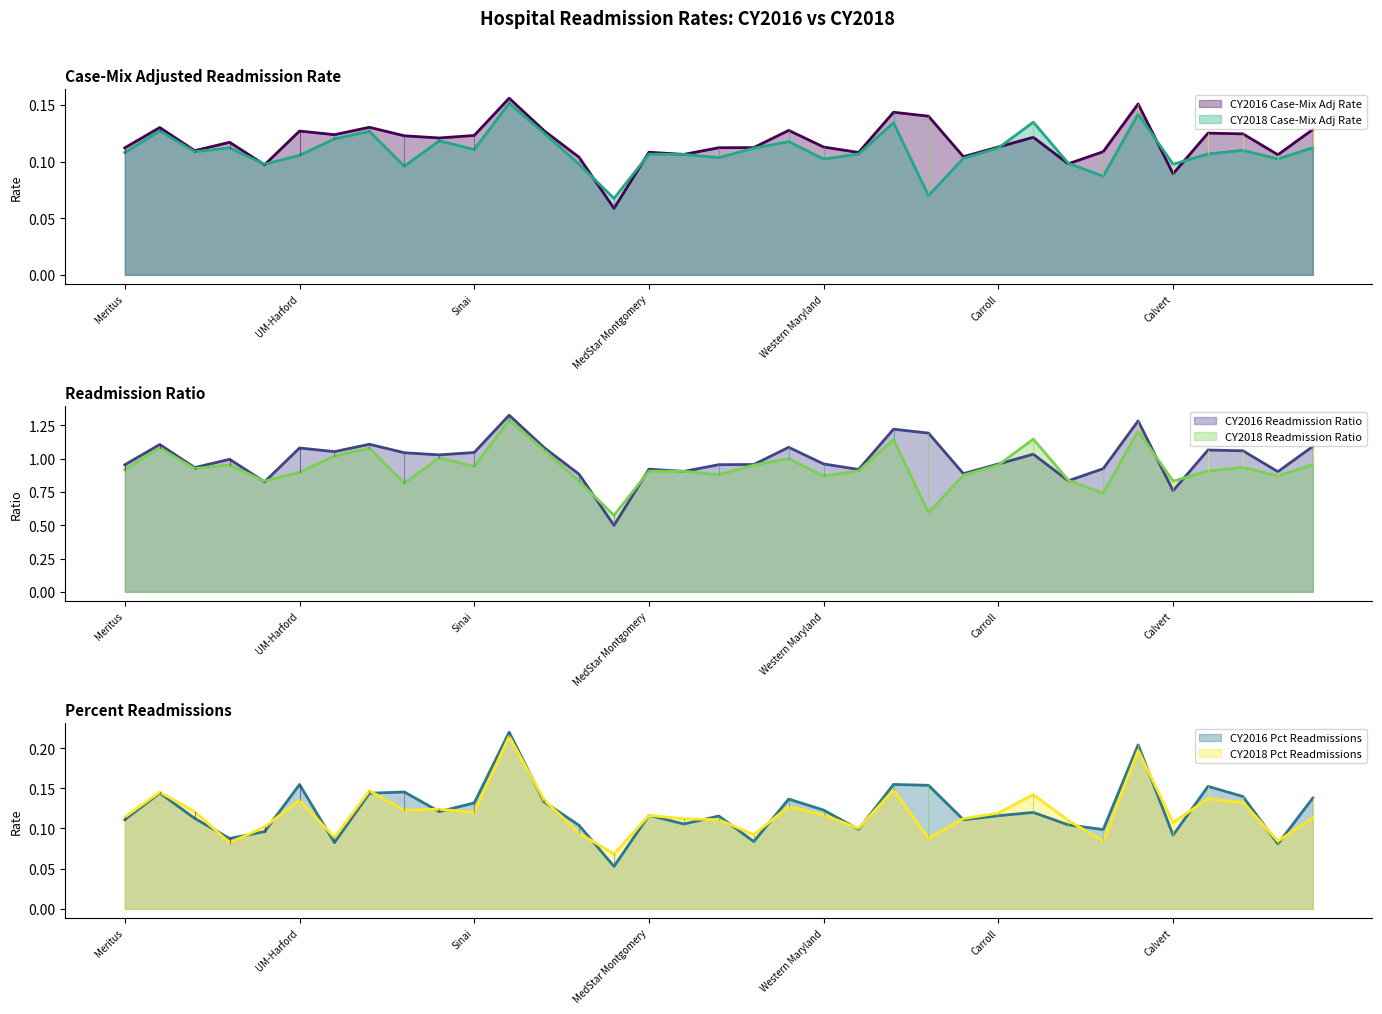

Reading right to left, extract all data points from this chart.

CY2016 Case-Mix Adj Rate: McCready=0.1	GBMC=0.1	UM-BWMC=0.1	Northwest=0.1	Calvert=0.1	UMMC Midtown=0.2	UM-Easton=0.1	UM-Charles Regional=0.1	MedStar Harbor=0.1	Carroll=0.1	Union of Cecil=0.1	UM-Chestertown=0.1	JH Bayview=0.1	MedStar St. Mary's=0.1	Western Maryland=0.1	MedStar Union Mem=0.1	Anne Arundel=0.1	Suburban=0.1	Peninsula=0.1	MedStar Montgomery=0.1	Garrett=0.1	Washington Adventist=0.1	MedStar Fr Square=0.1	Bon Secours=0.2	Sinai=0.1	St. Agnes=0.1	UM-Dorchester=0.1	Johns Hopkins=0.1	Mercy=0.1	UM-Harford=0.1	Frederick=0.1	Holy Cross=0.1	UM-PGHC=0.1	UMMC=0.1	Meritus=0.1
CY2018 Case-Mix Adj Rate: McCready=0.1	GBMC=0.1	UM-BWMC=0.1	Northwest=0.1	Calvert=0.1	UMMC Midtown=0.1	UM-Easton=0.1	UM-Charles Regional=0.1	MedStar Harbor=0.1	Carroll=0.1	Union of Cecil=0.1	UM-Chestertown=0.1	JH Bayview=0.1	MedStar St. Mary's=0.1	Western Maryland=0.1	MedStar Union Mem=0.1	Anne Arundel=0.1	Suburban=0.1	Peninsula=0.1	MedStar Montgomery=0.1	Garrett=0.1	Washington Adventist=0.1	MedStar Fr Square=0.1	Bon Secours=0.2	Sinai=0.1	St. Agnes=0.1	UM-Dorchester=0.1	Johns Hopkins=0.1	Mercy=0.1	UM-Harford=0.1	Frederick=0.1	Holy Cross=0.1	UM-PGHC=0.1	UMMC=0.1	Meritus=0.1
CY2016 Readmission Ratio: McCready=1.1	GBMC=0.9	UM-BWMC=1.1	Northwest=1.1	Calvert=0.8	UMMC Midtown=1.3	UM-Easton=0.9	UM-Charles Regional=0.8	MedStar Harbor=1.0	Carroll=1.0	Union of Cecil=0.9	UM-Chestertown=1.2	JH Bayview=1.2	MedStar St. Mary's=0.9	Western Maryland=1.0	MedStar Union Mem=1.1	Anne Arundel=1.0	Suburban=1.0	Peninsula=0.9	MedStar Montgomery=0.9	Garrett=0.5	Washington Adventist=0.9	MedStar Fr Square=1.1	Bon Secours=1.3	Sinai=1.0	St. Agnes=1.0	UM-Dorchester=1.0	Johns Hopkins=1.1	Mercy=1.1	UM-Harford=1.1	Frederick=0.8	Holy Cross=1.0	UM-PGHC=0.9	UMMC=1.1	Meritus=1.0
CY2018 Readmission Ratio: McCready=1.0	GBMC=0.9	UM-BWMC=0.9	Northwest=0.9	Calvert=0.8	UMMC Midtown=1.2	UM-Easton=0.7	UM-Charles Regional=0.8	MedStar Harbor=1.1	Carroll=1.0	Union of Cecil=0.9	UM-Chestertown=0.6	JH Bayview=1.1	MedStar St. Mary's=0.9	Western Maryland=0.9	MedStar Union Mem=1.0	Anne Arundel=1.0	Suburban=0.9	Peninsula=0.9	MedStar Montgomery=0.9	Garrett=0.6	Washington Adventist=0.8	MedStar Fr Square=1.1	Bon Secours=1.3	Sinai=0.9	St. Agnes=1.0	UM-Dorchester=0.8	Johns Hopkins=1.1	Mercy=1.0	UM-Harford=0.9	Frederick=0.8	Holy Cross=1.0	UM-PGHC=0.9	UMMC=1.1	Meritus=0.9
CY2016 Pct Readmissions: McCready=0.1	GBMC=0.1	UM-BWMC=0.1	Northwest=0.2	Calvert=0.1	UMMC Midtown=0.2	UM-Easton=0.1	UM-Charles Regional=0.1	MedStar Harbor=0.1	Carroll=0.1	Union of Cecil=0.1	UM-Chestertown=0.2	JH Bayview=0.2	MedStar St. Mary's=0.1	Western Maryland=0.1	MedStar Union Mem=0.1	Anne Arundel=0.1	Suburban=0.1	Peninsula=0.1	MedStar Montgomery=0.1	Garrett=0.1	Washington Adventist=0.1	MedStar Fr Square=0.1	Bon Secours=0.2	Sinai=0.1	St. Agnes=0.1	UM-Dorchester=0.1	Johns Hopkins=0.1	Mercy=0.1	UM-Harford=0.2	Frederick=0.1	Holy Cross=0.1	UM-PGHC=0.1	UMMC=0.1	Meritus=0.1
CY2018 Pct Readmissions: McCready=0.1	GBMC=0.1	UM-BWMC=0.1	Northwest=0.1	Calvert=0.1	UMMC Midtown=0.2	UM-Easton=0.1	UM-Charles Regional=0.1	MedStar Harbor=0.1	Carroll=0.1	Union of Cecil=0.1	UM-Chestertown=0.1	JH Bayview=0.1	MedStar St. Mary's=0.1	Western Maryland=0.1	MedStar Union Mem=0.1	Anne Arundel=0.1	Suburban=0.1	Peninsula=0.1	MedStar Montgomery=0.1	Garrett=0.1	Washington Adventist=0.1	MedStar Fr Square=0.1	Bon Secours=0.2	Sinai=0.1	St. Agnes=0.1	UM-Dorchester=0.1	Johns Hopkins=0.1	Mercy=0.1	UM-Harford=0.1	Frederick=0.1	Holy Cross=0.1	UM-PGHC=0.1	UMMC=0.1	Meritus=0.1